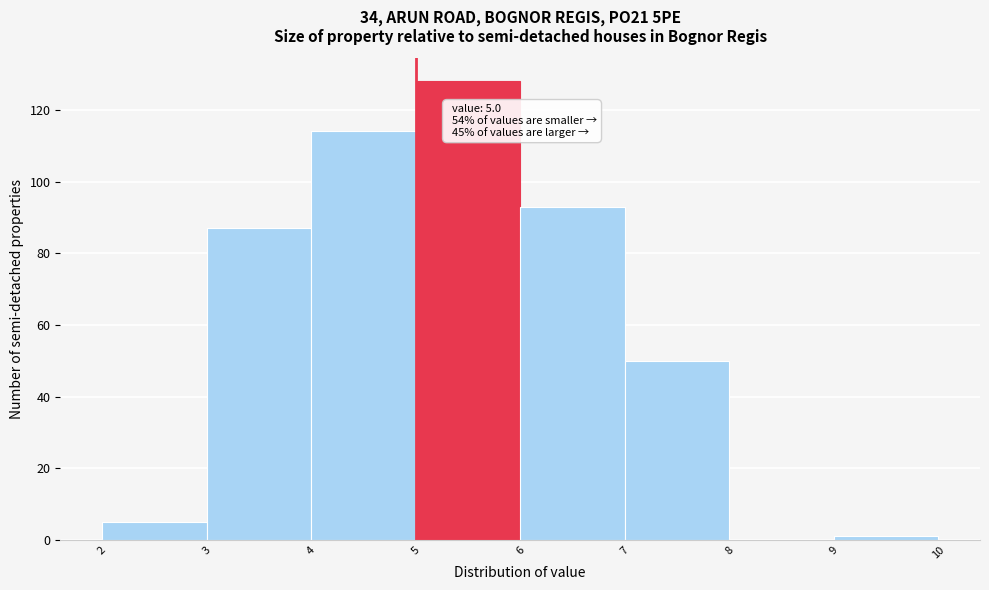

Over which range of the x-axis is the bar tallest?

5 to 6